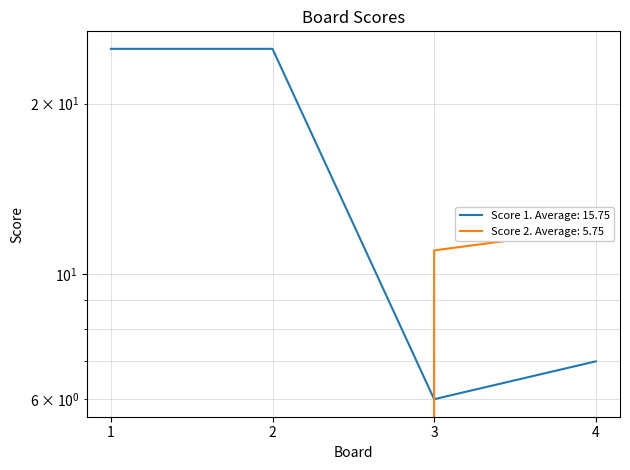

What is the difference between the Score 2 values at 4 and 1?

12